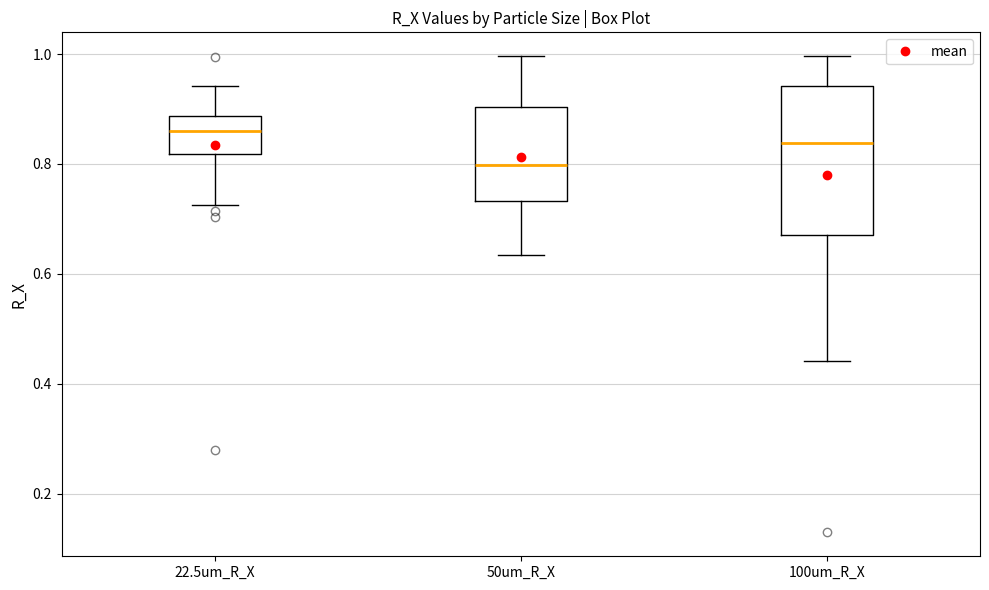

Which box has the lowest median line?

50um_R_X